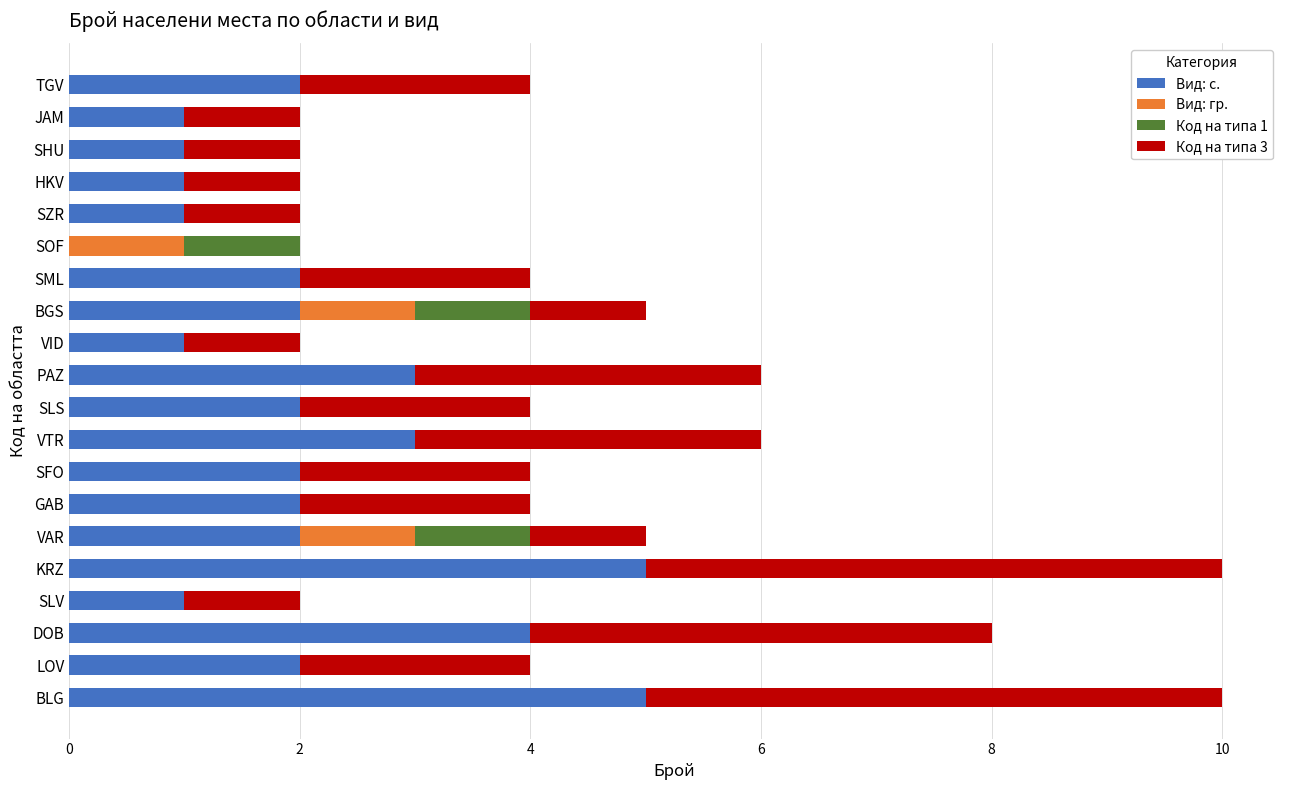

What is the total value across all series at BLG?

10